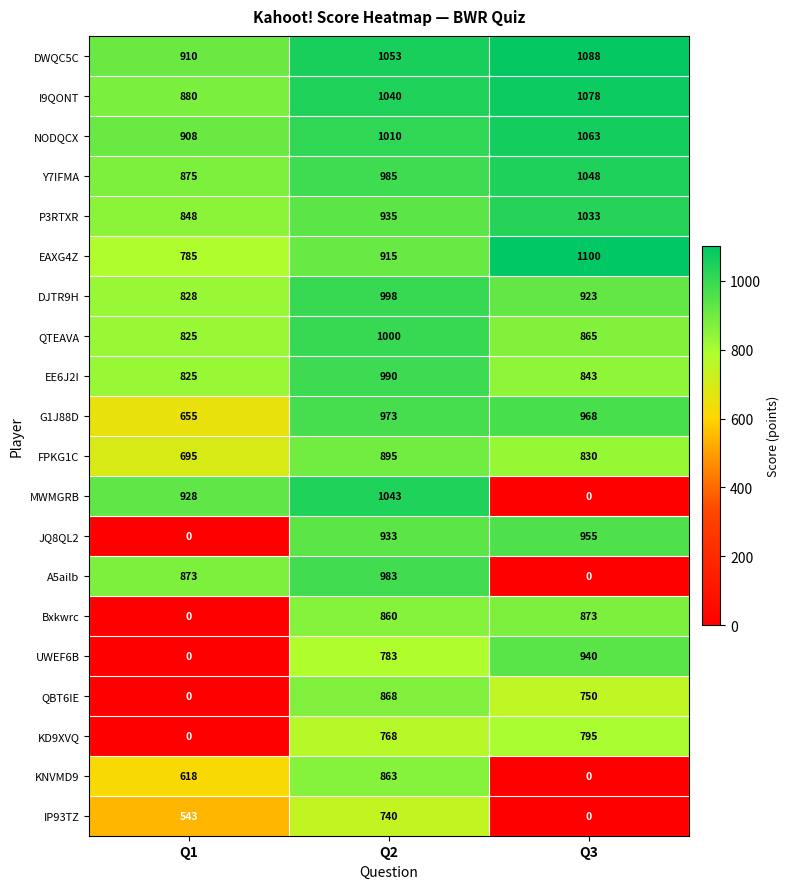

At which category is the sum across all series the highest?

Q2